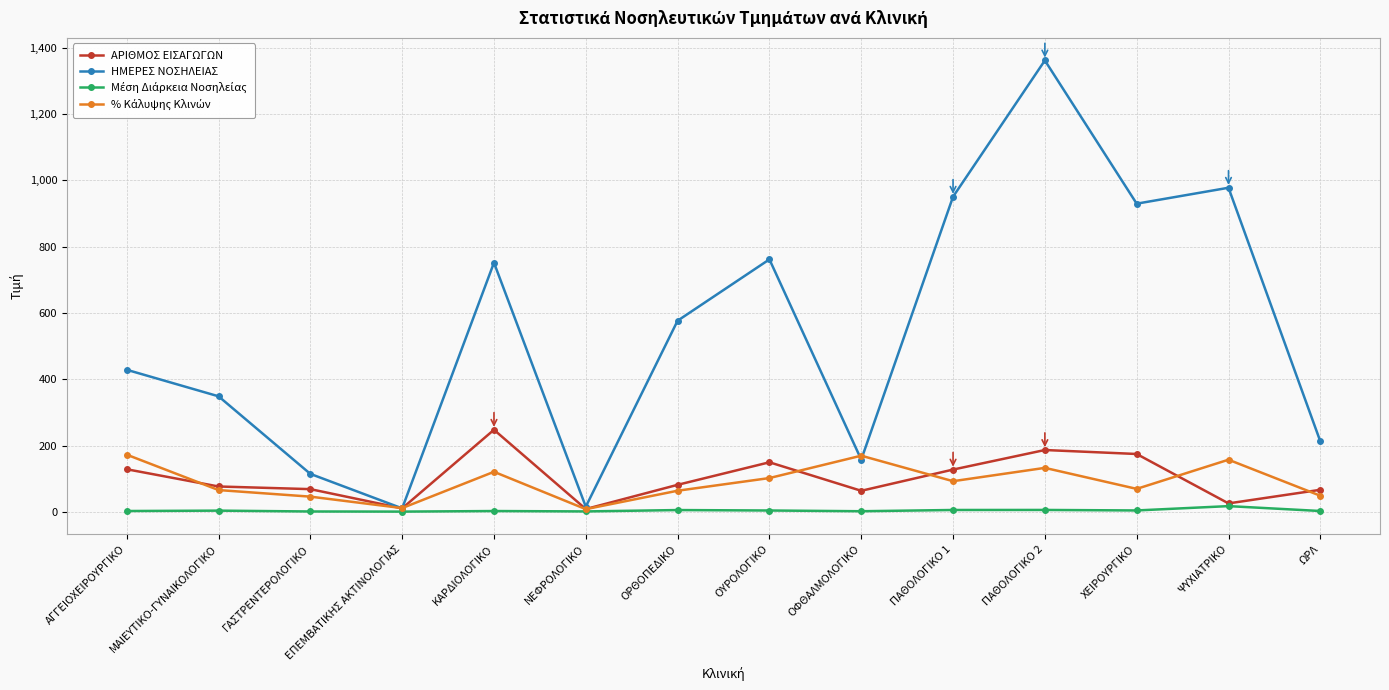

Is the value of ΗΜΕΡΕΣ ΝΟΣΗΛΕΙΑΣ at ΕΠΕΜΒΑΤΙΚΗΣ ΑΚΤΙΝΟΛΟΓΙΑΣ greater than the value of ΑΡΙΘΜΟΣ ΕΙΣΑΓΩΓΩΝ at ΑΓΓΕΙΟΧΕΙΡΟΥΡΓΙΚΟ?

No